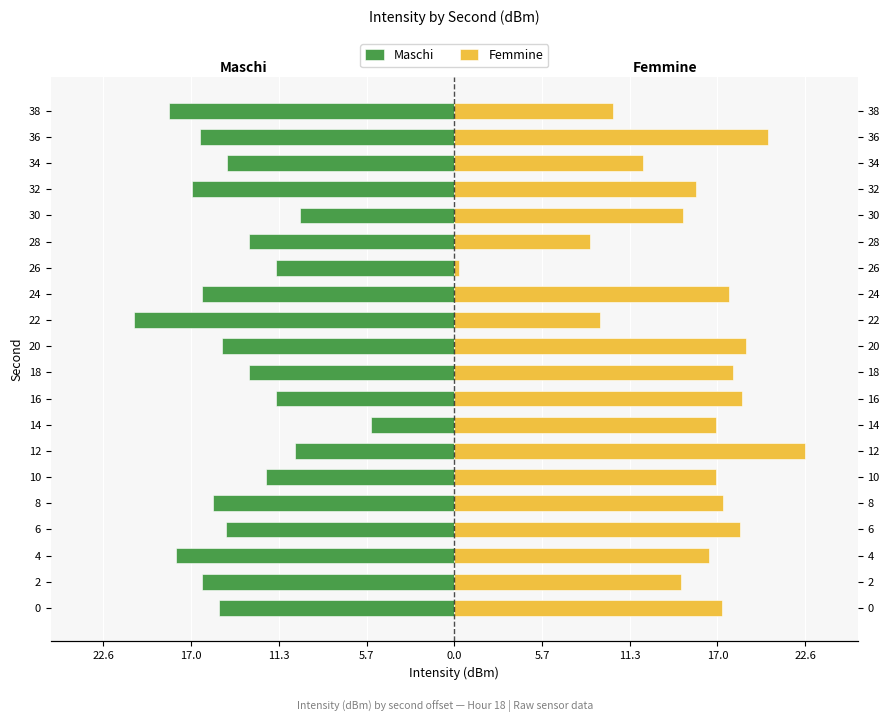

Count the number of categories in the chart.

20